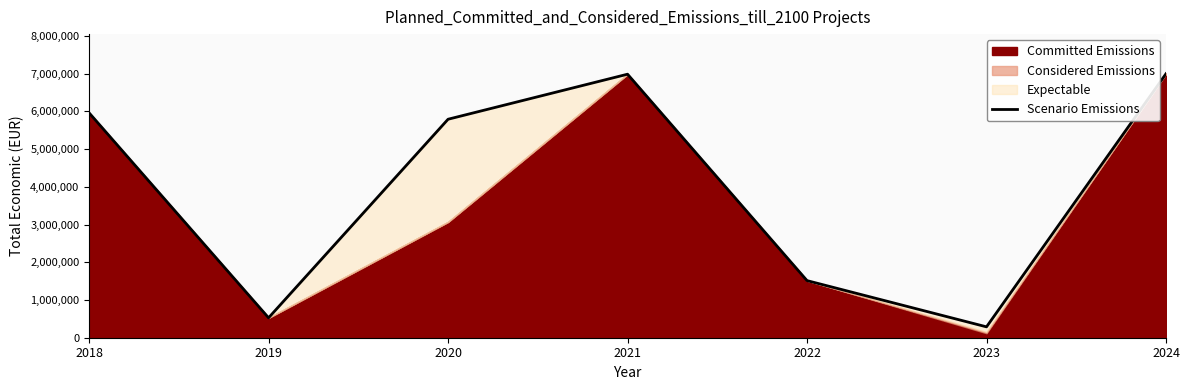

How many interior local peaks (higher than both neighbors) does the data have?

1